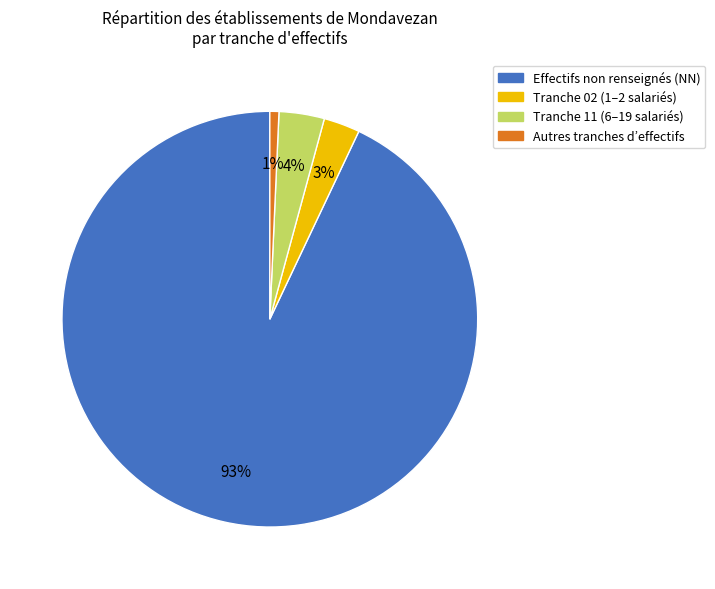

Does any single category account for the majority?

Yes